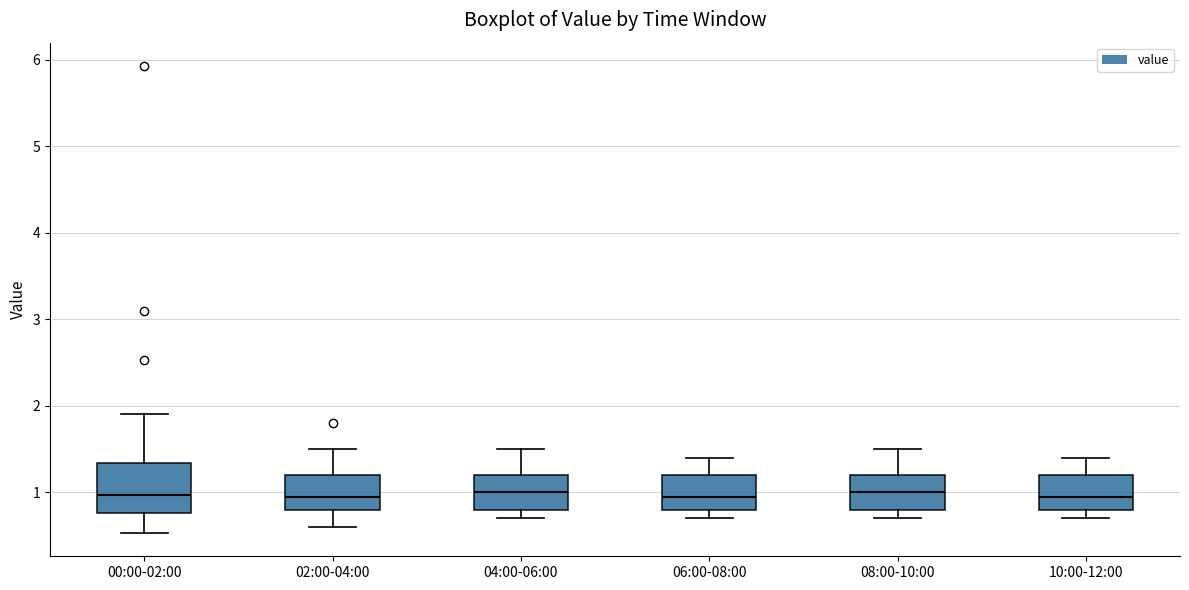

Reading left to right, transcribe this box plot: for each box, give where its median line is, the range the box spans, and where its two whiskers end, as read against the y-axis. The values are not printed on the chart, so give them approximately, as read against the axis.

00:00-02:00: median 1.0, box 0.8 to 1.3, whiskers 0.5 to 1.9
02:00-04:00: median 1.0, box 0.8 to 1.2, whiskers 0.6 to 1.5
04:00-06:00: median 1.0, box 0.8 to 1.2, whiskers 0.7 to 1.5
06:00-08:00: median 1.0, box 0.8 to 1.2, whiskers 0.7 to 1.4
08:00-10:00: median 1.0, box 0.8 to 1.2, whiskers 0.7 to 1.5
10:00-12:00: median 1.0, box 0.8 to 1.2, whiskers 0.7 to 1.4